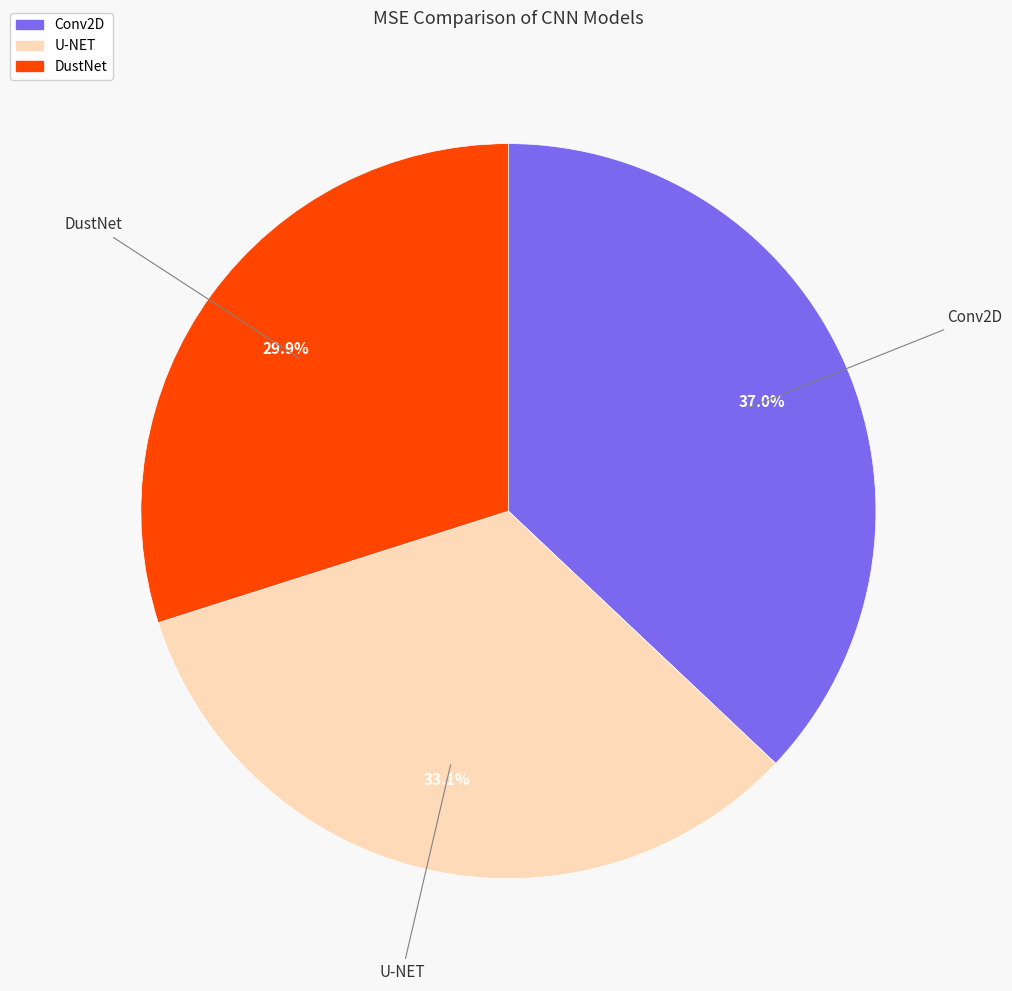

Does DustNet account for over 50% of the chart?

No